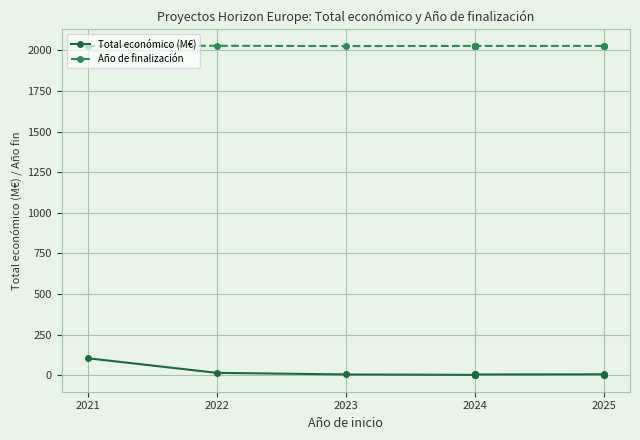

What value does the Total económico (M€) series have at 2021?

105.0